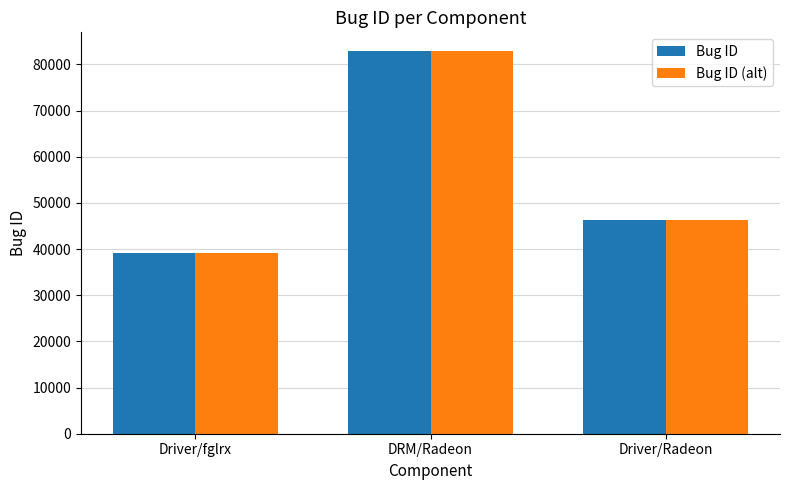

At how many categories does at least one series exceed 61681?

1